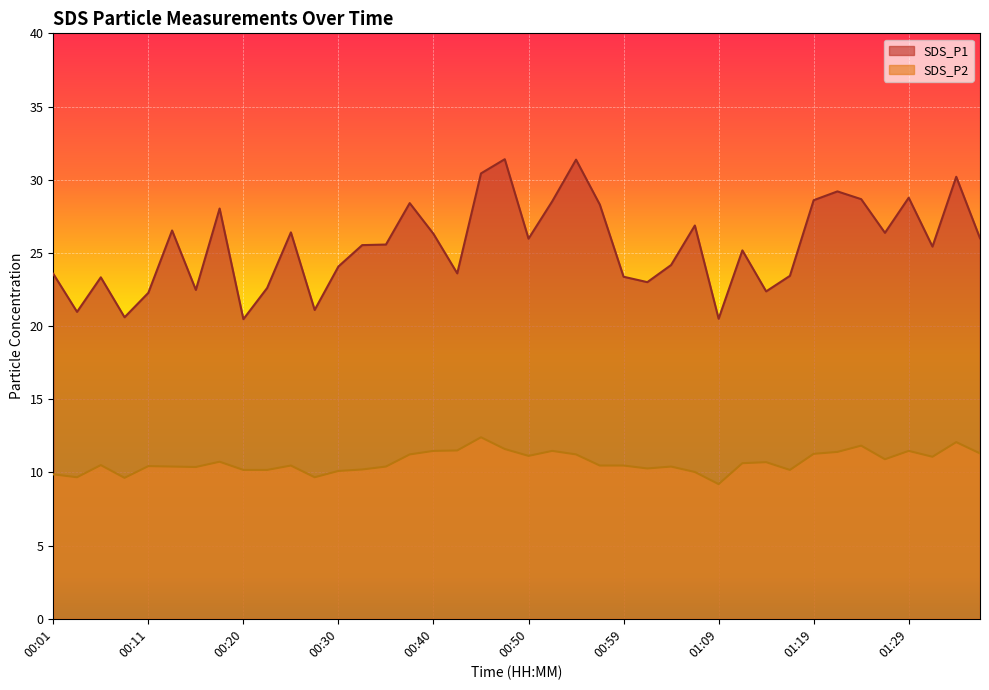

Is it true that SDS_P2 equals 11.1 at 00:50?

True